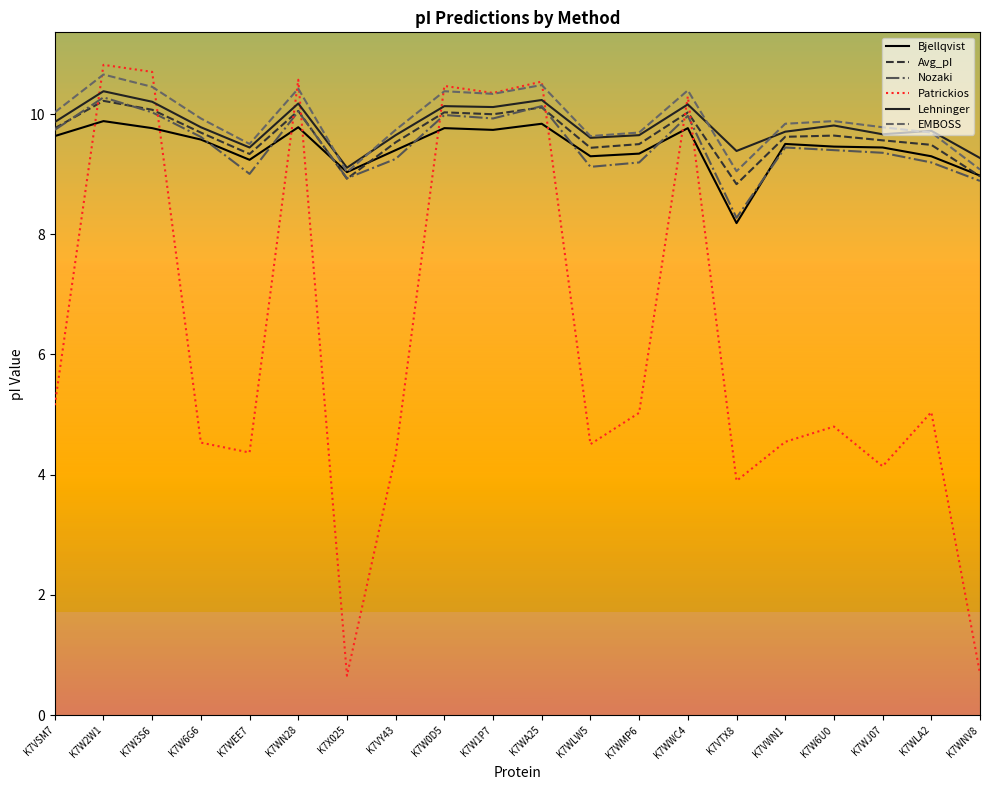

How many times do Patrickios and Nozaki cross each other?

8